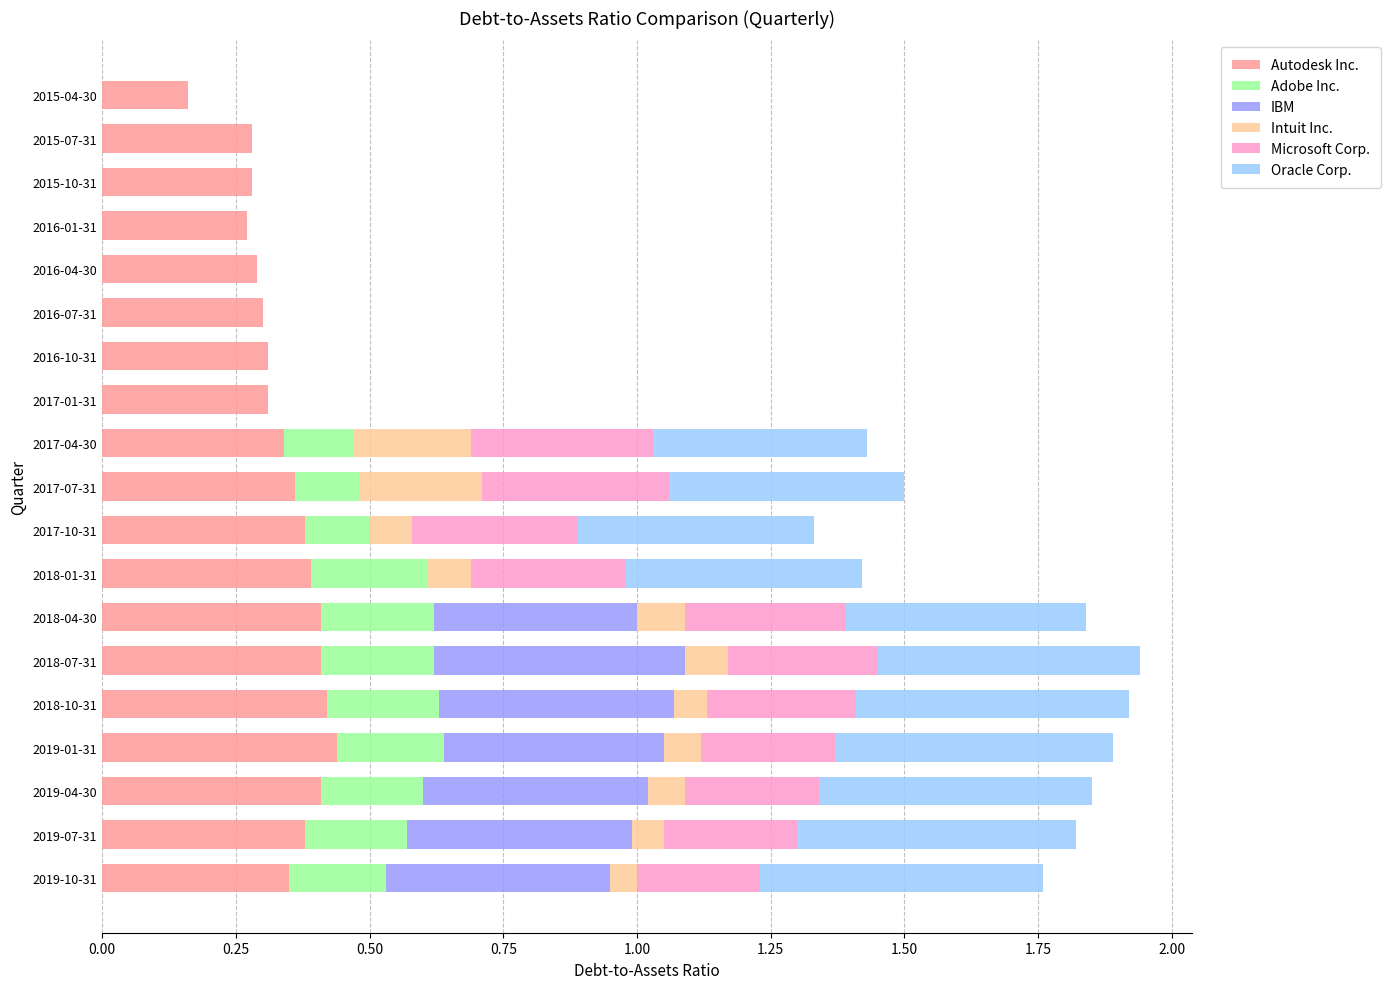

What is the total value across all series at 2019-04-30?

1.9